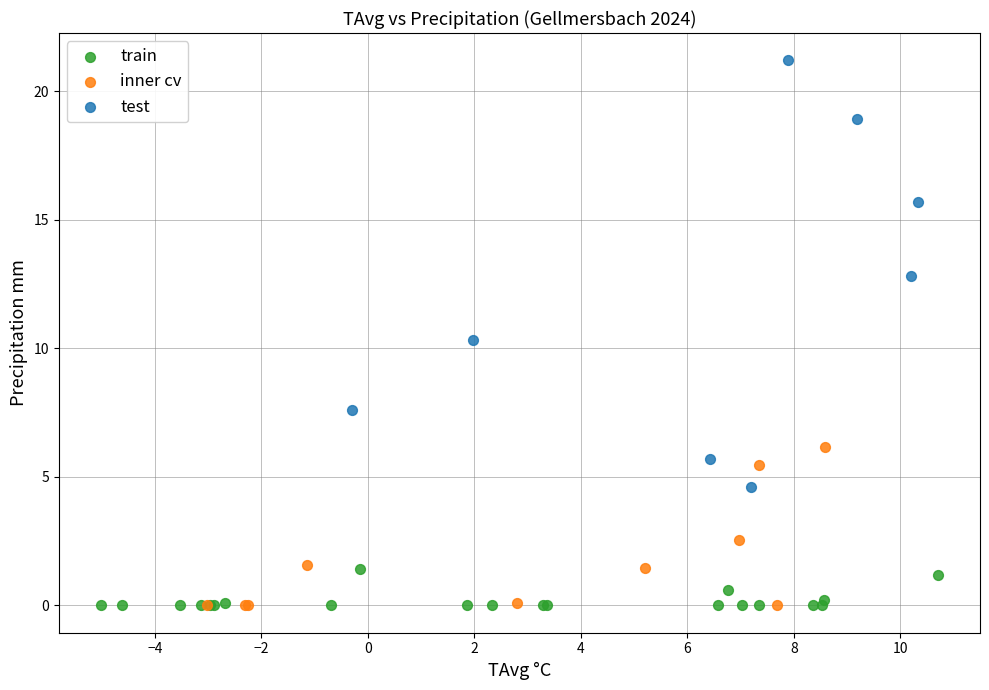

What are all the series names shown in the legend?

train, inner cv, test